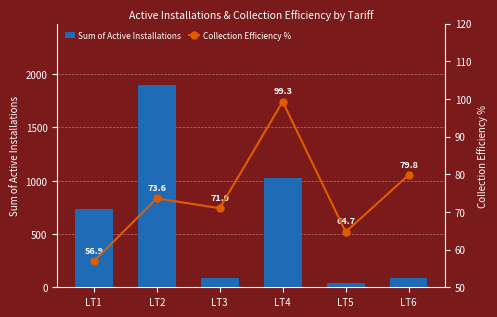

Count the number of data series in this chart.

2